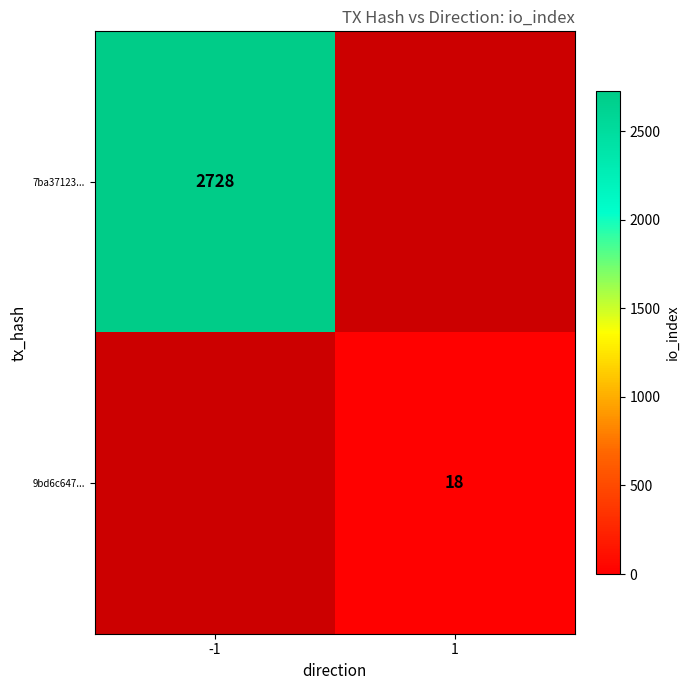

Which category has the highest value across all series?

-1